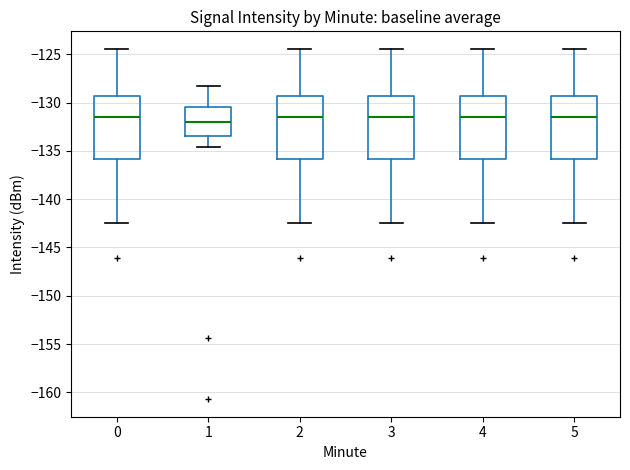

Where does the upper whisker of the box at x = 3 end on the y-axis? The values are not printed on the chart, so give them approximately, as read against the axis.

-124.5